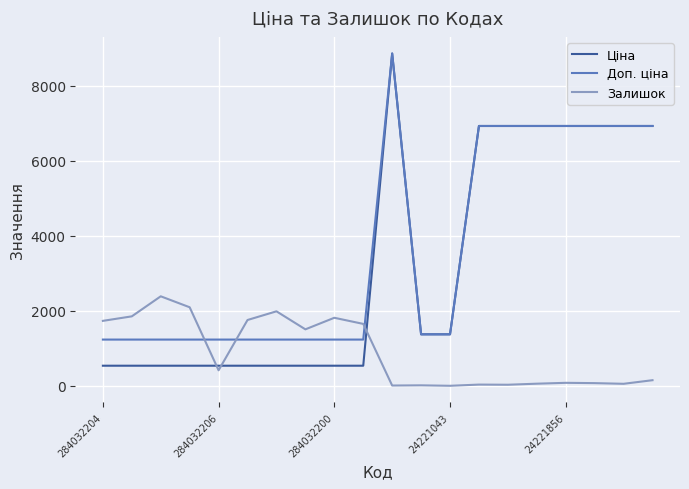

Does the chart display data point markers on the line(s)?

No